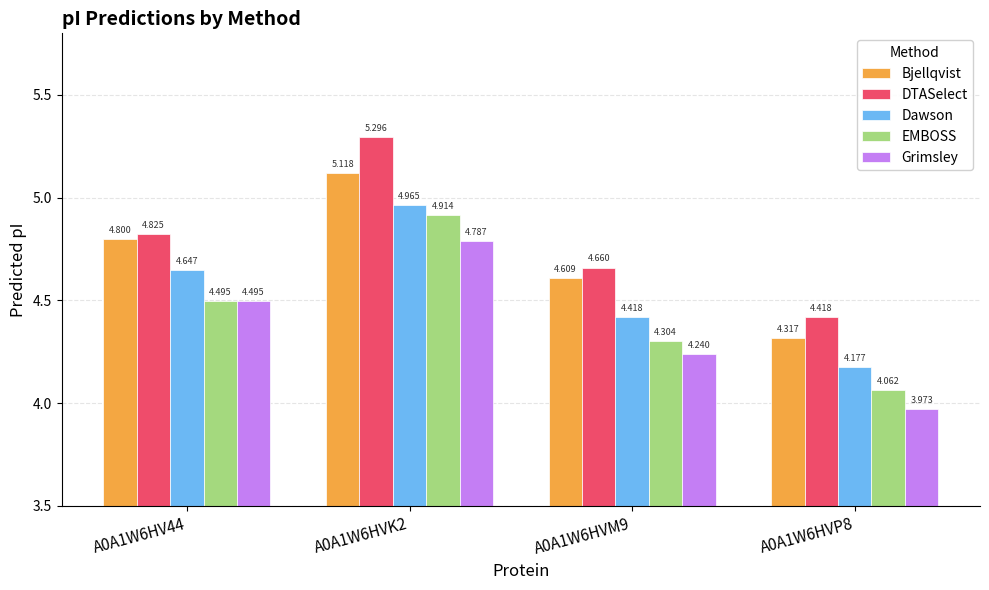

What is the label of the 4th bar from the left?

A0A1W6HVP8